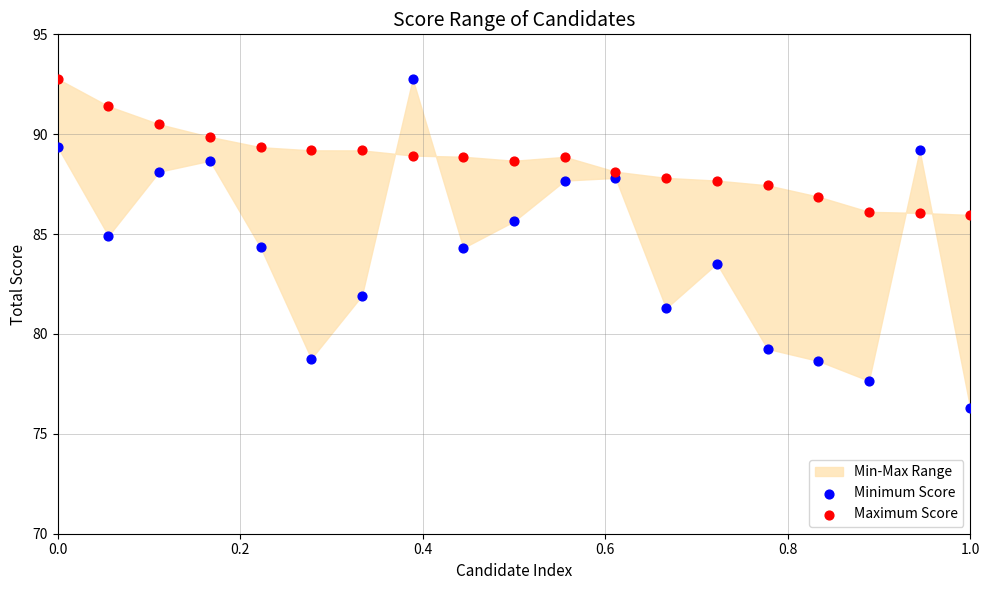

Which series has the largest Y range (max minus min)?

Minimum Score